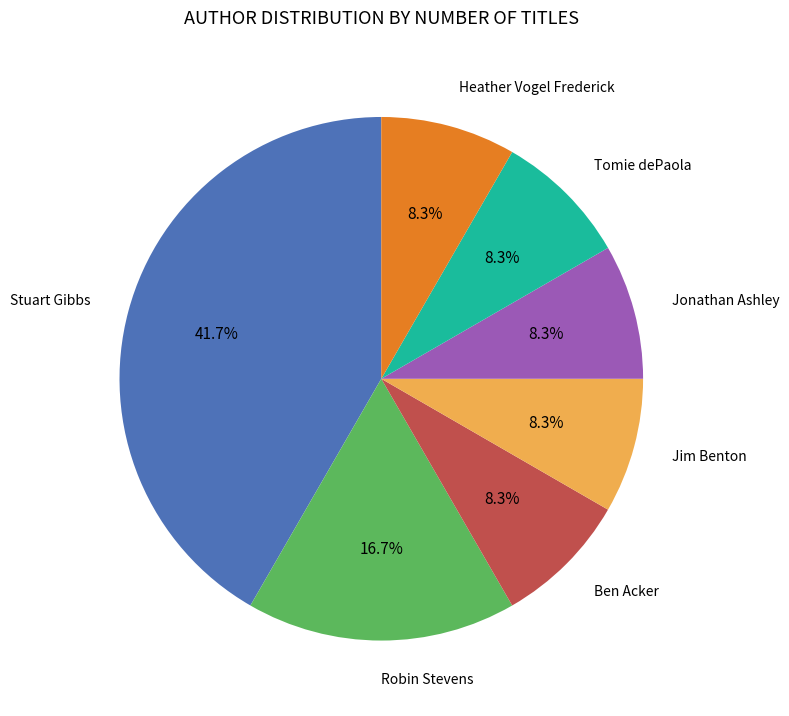

Does any single category account for the majority?

No